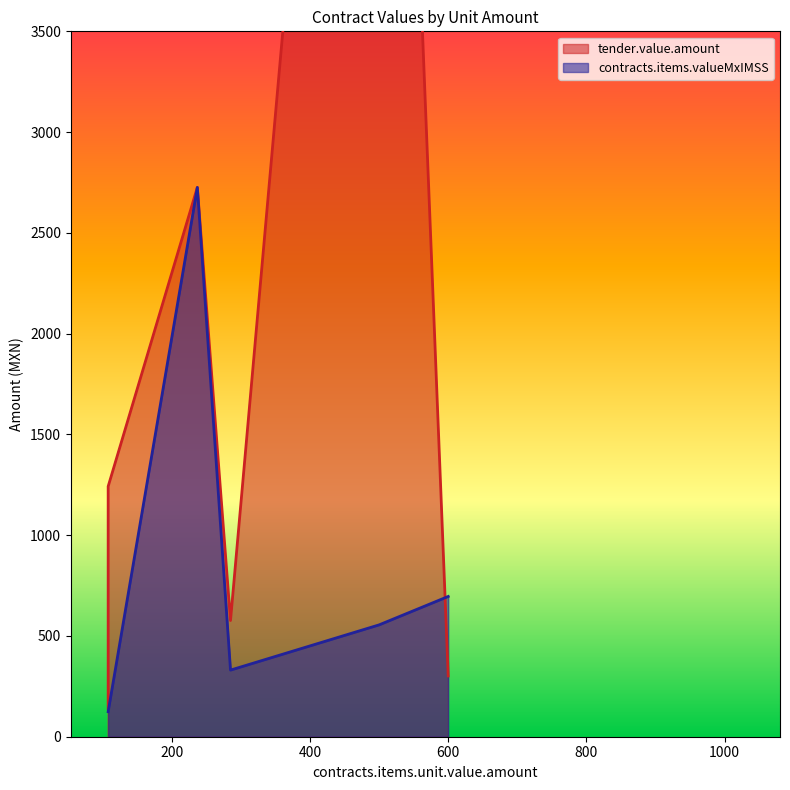

What is the sum of all contracts.items.valueMxIMSS values?

4679.7